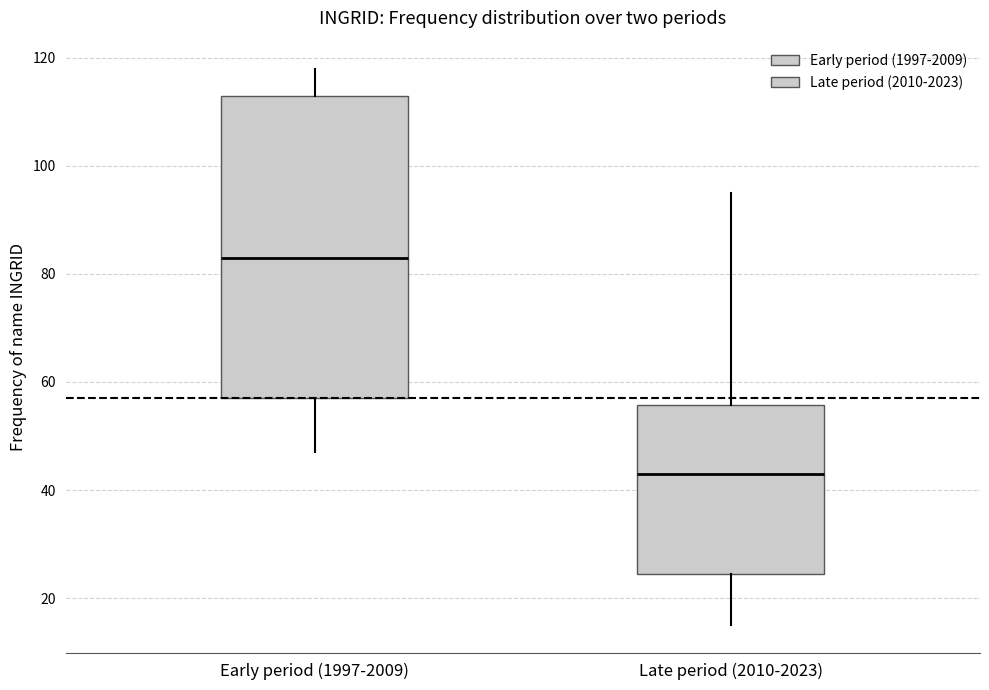

Where does the lower whisker of the box for Late period (2010-2023) end on the y-axis? The values are not printed on the chart, so give them approximately, as read against the axis.

16